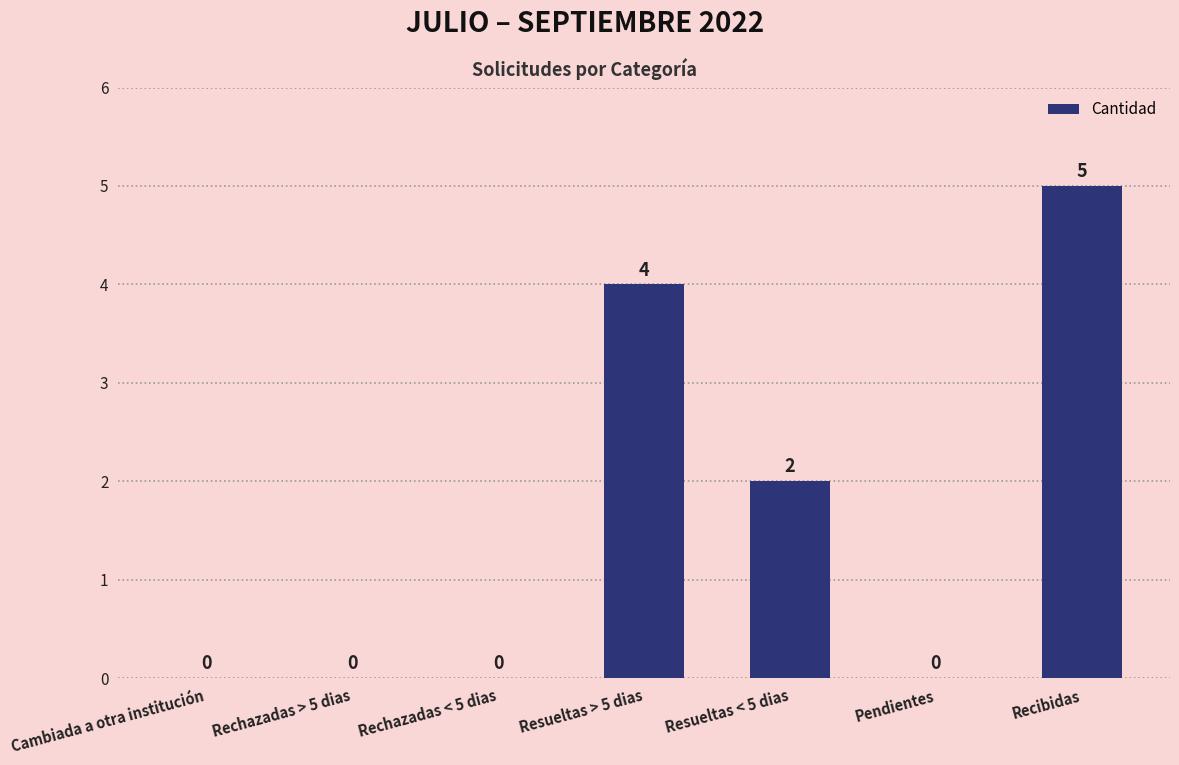

Count the number of values greater than 0.

3